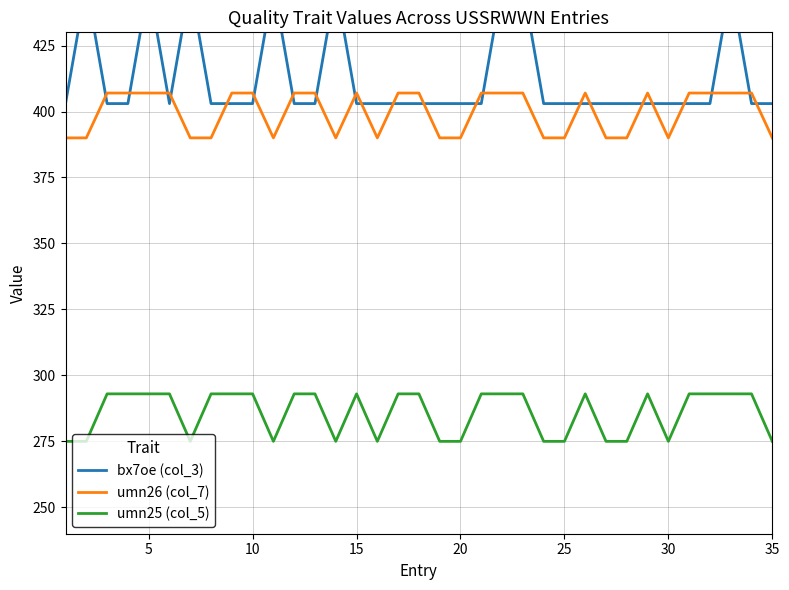

What are all the series names shown in the legend?

bx7oe (col_3), umn26 (col_7), umn25 (col_5)